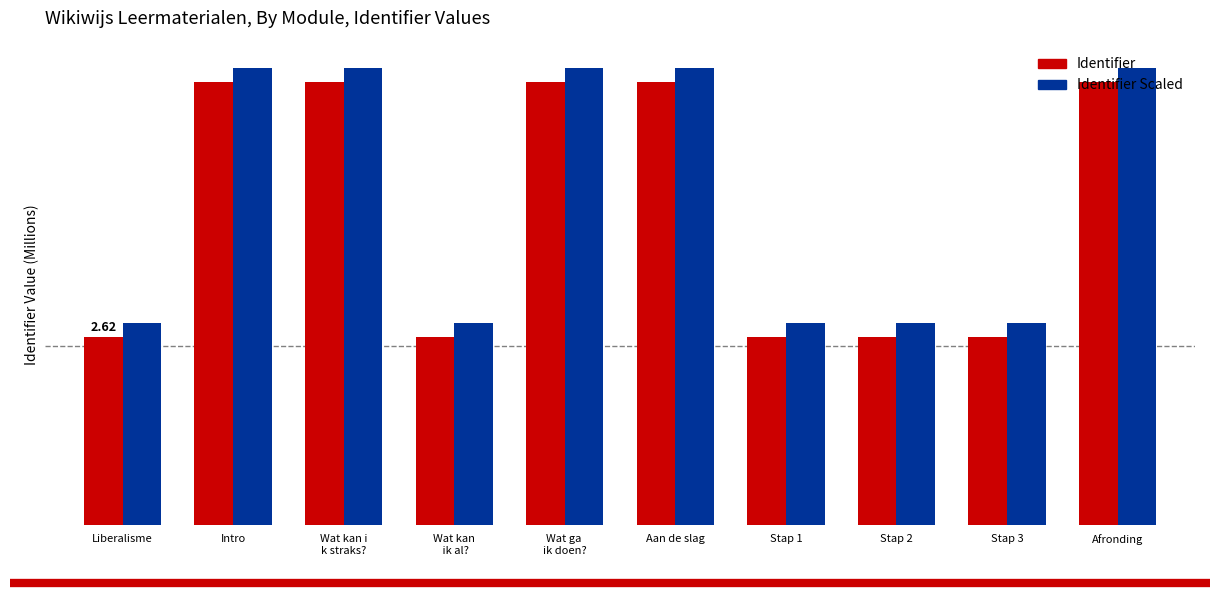

At which category is the sum across all series the highest?

Afronding